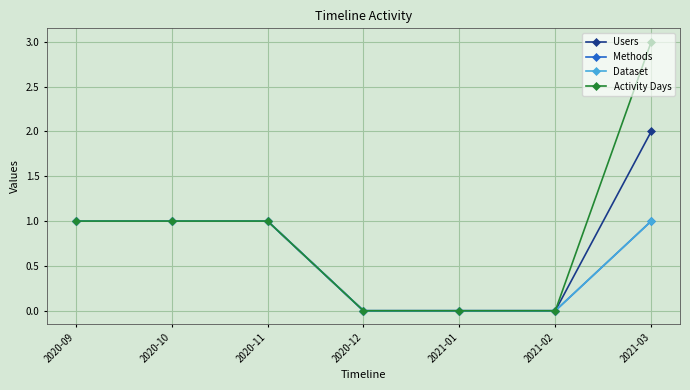

Rank the categories by Users value from highest to lowest.

2021-03, 2020-09, 2020-10, 2020-11, 2020-12, 2021-01, 2021-02